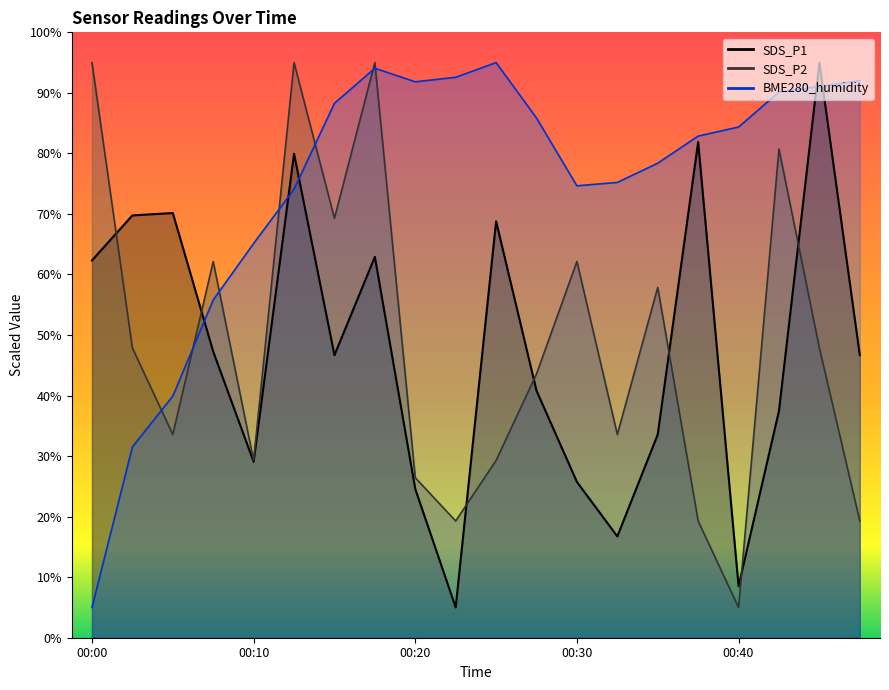

Rank the categories by SDS_P2 value from highest to lowest.

00:00, 00:12, 00:17, 00:42, 00:15, 00:07, 00:30, 00:35, 00:03, 00:44, 00:27, 00:05, 00:32, 00:10, 00:25, 00:20, 00:22, 00:37, 00:47, 00:40